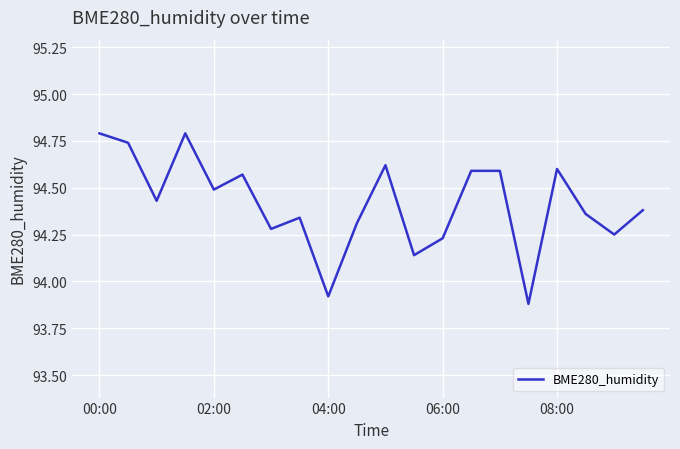

What is the difference between the maximum and minimum values?

0.9